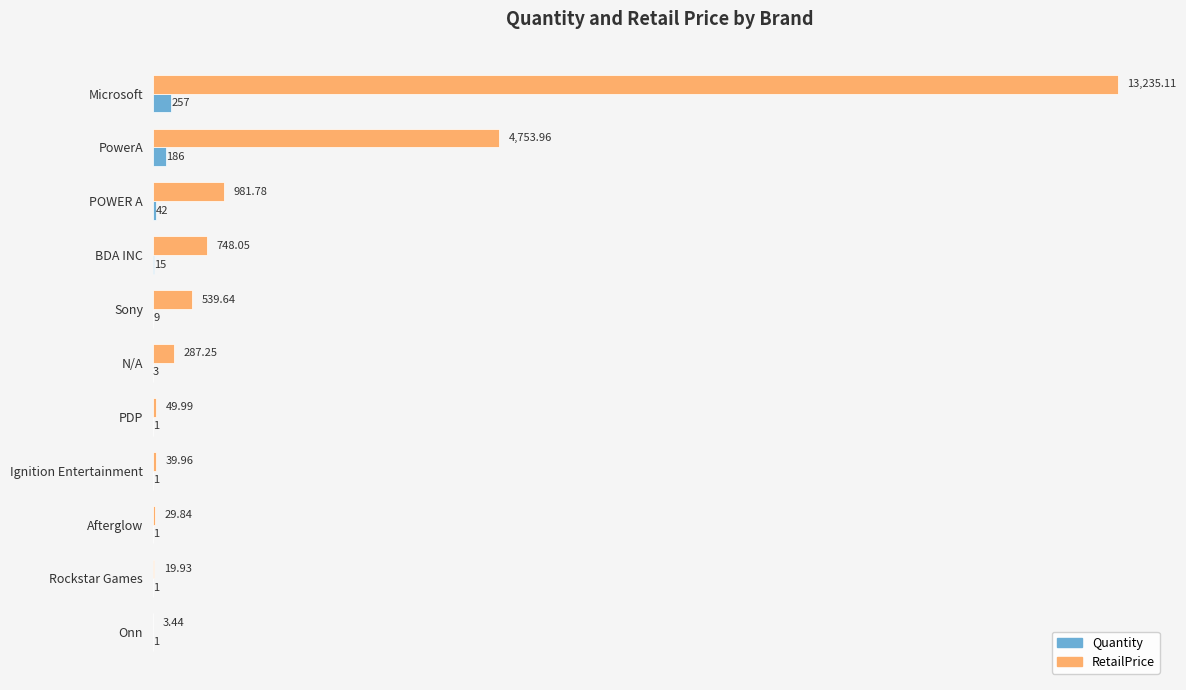

How many series are shown in this chart?

2